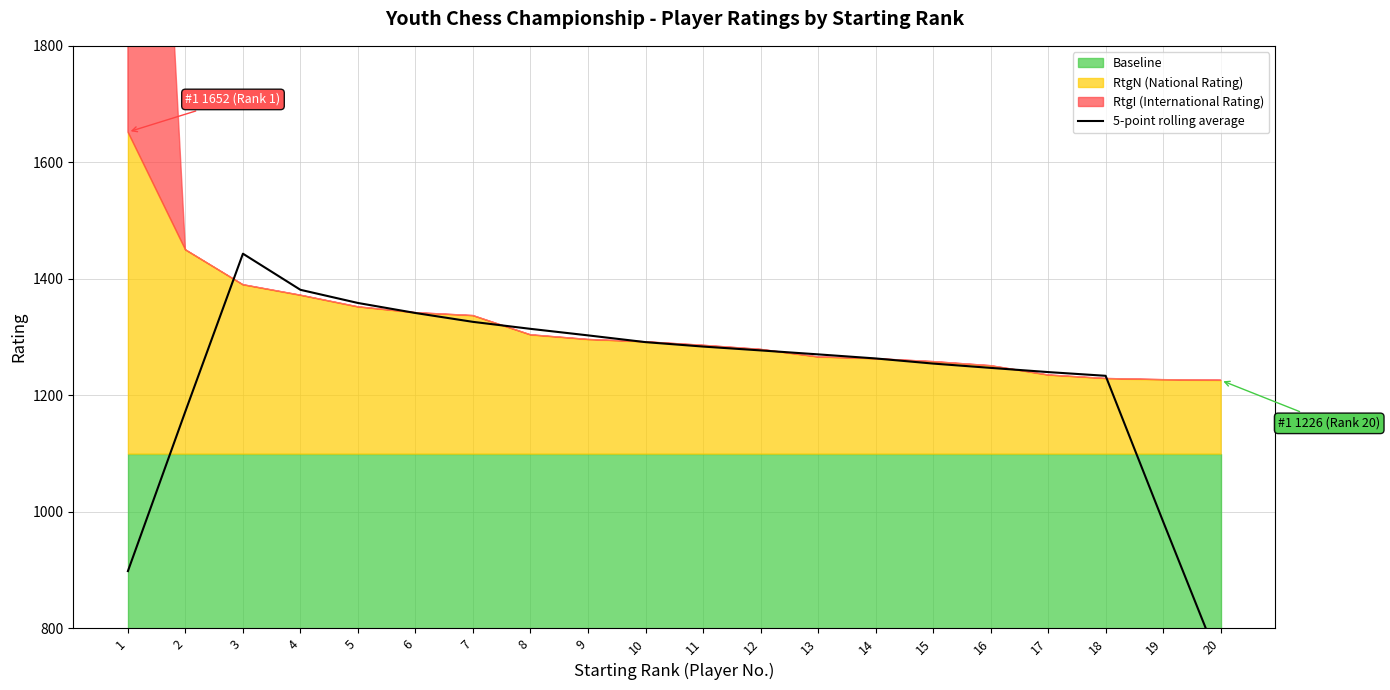

At which label is the value closest to 1089?

2